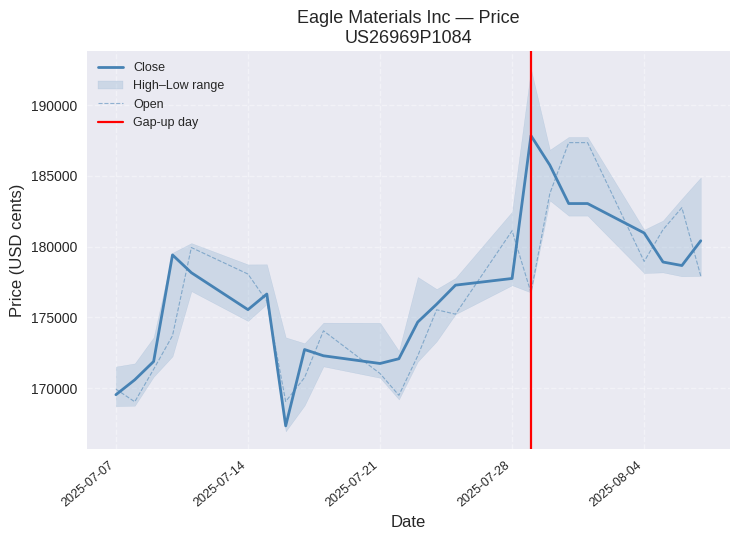

At which label does Open first exceed 176152?

11.07.2025